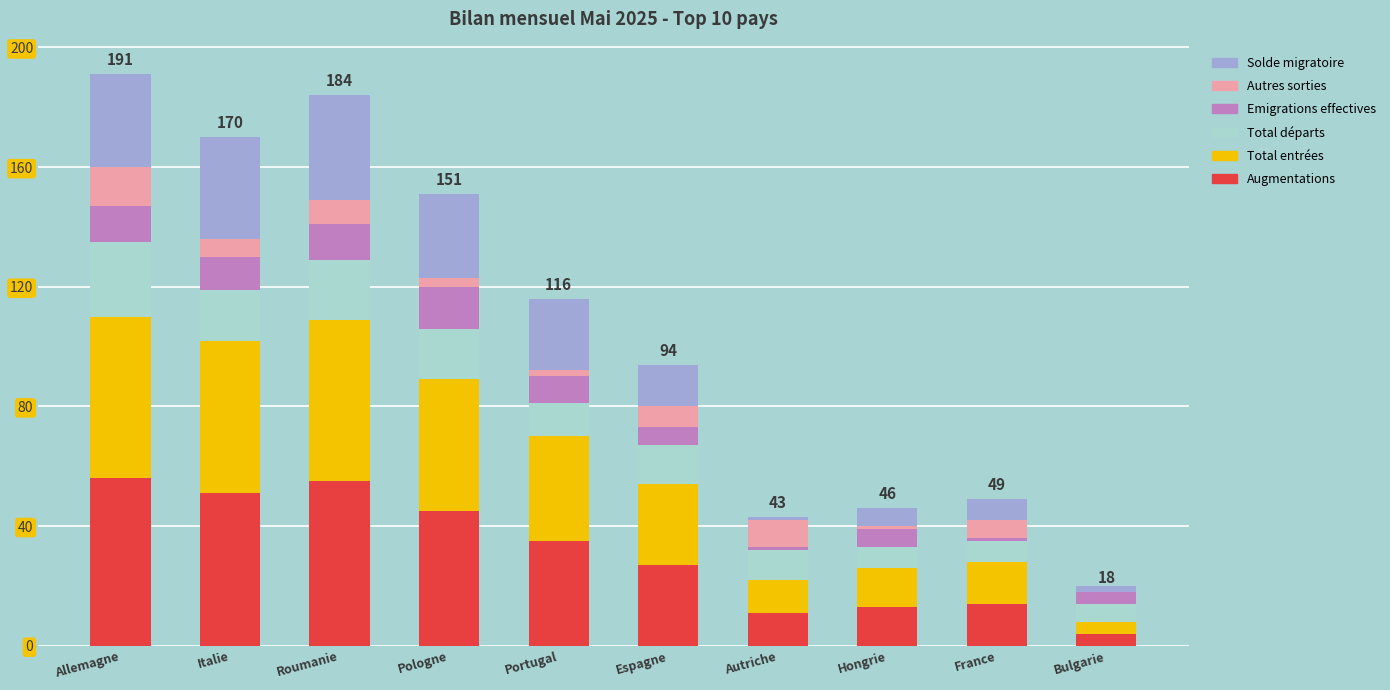

At which category does the chart reach its minimum across all series?

Bulgarie